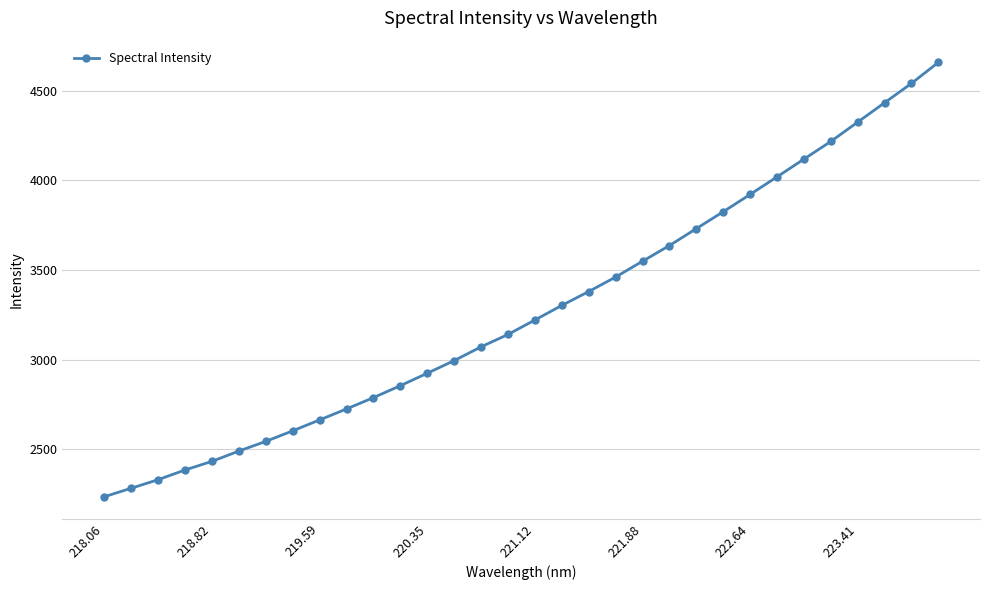

What is the value of the 13th point from the left?

2923.8